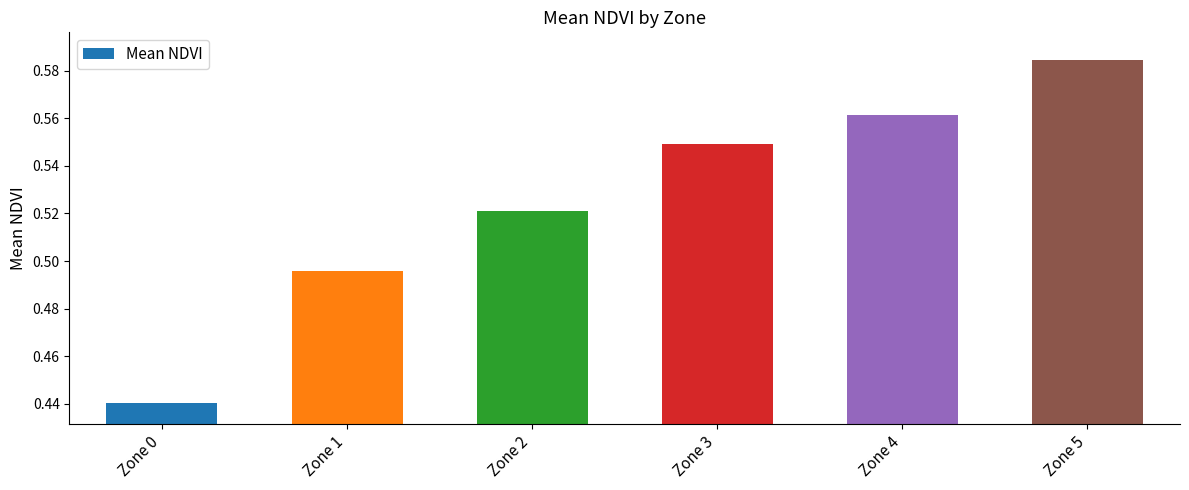

At which label is the value closest to 0?

Zone 0